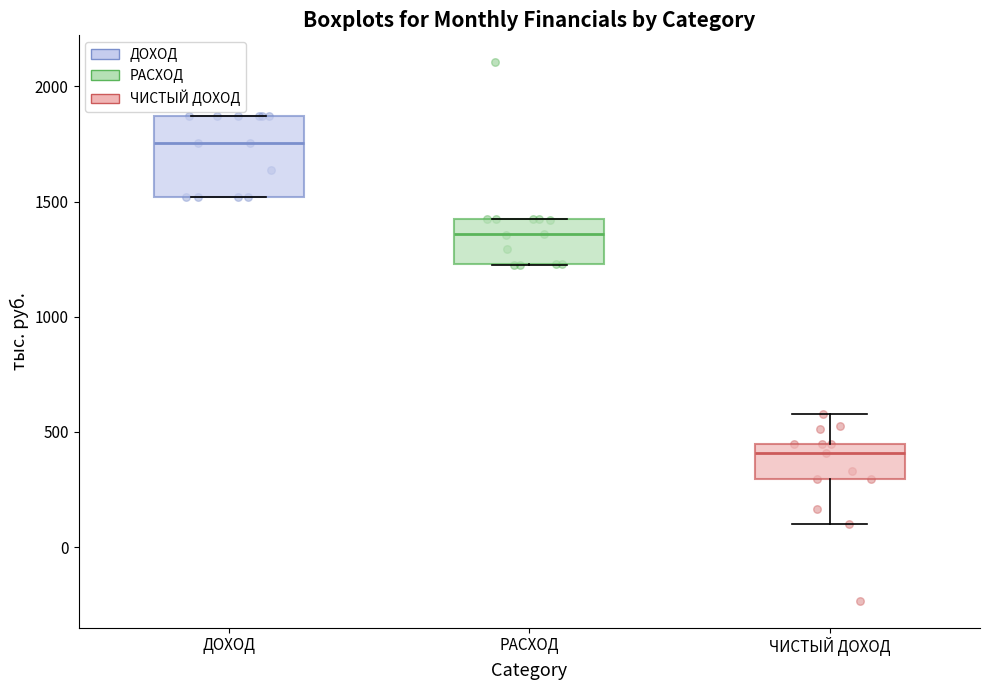

Which box is the tallest, from its lower edge to its upper edge?

ДОХОД